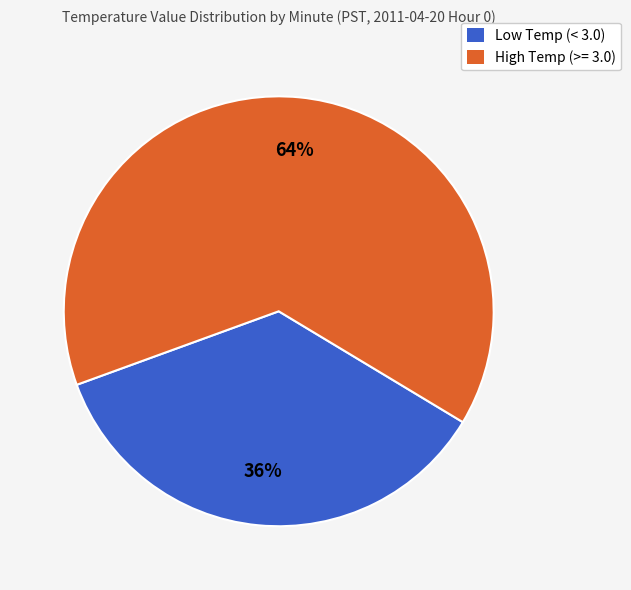

Does any single category account for the majority?

Yes